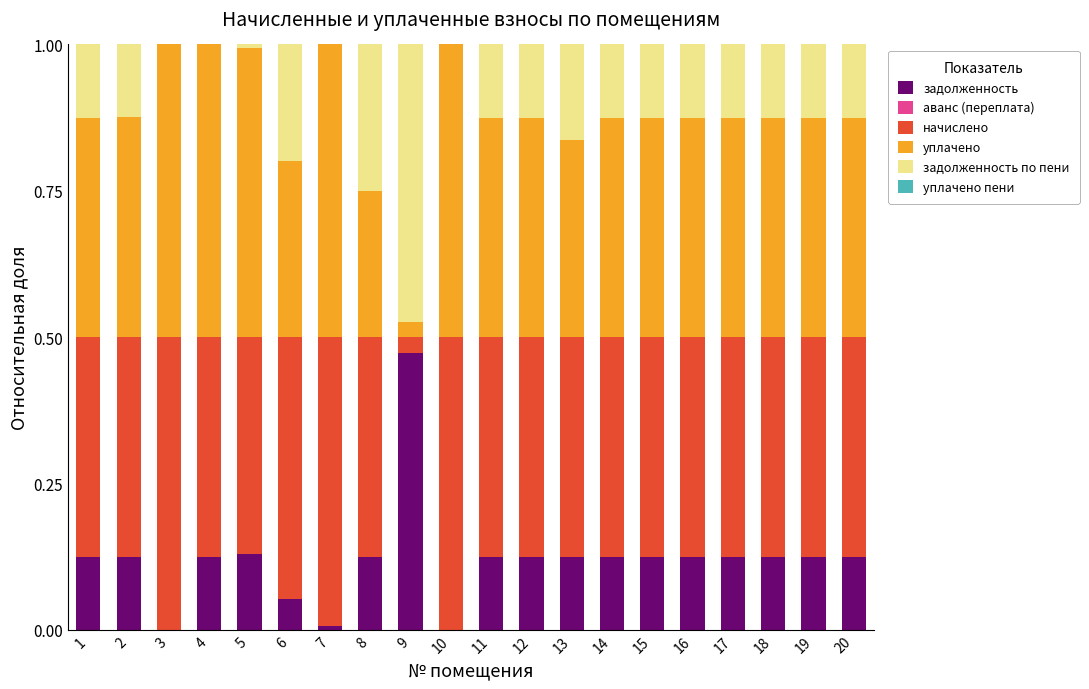

How many categories are shown in the chart?

20